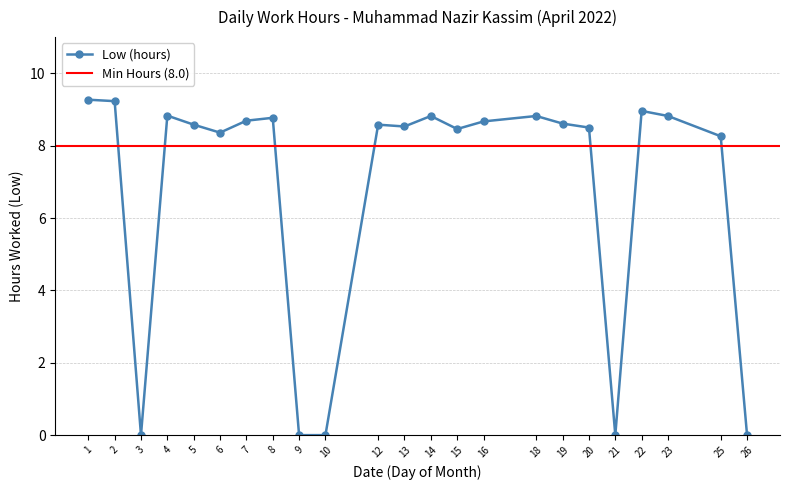

At which category does the data reach its first local valley?

3